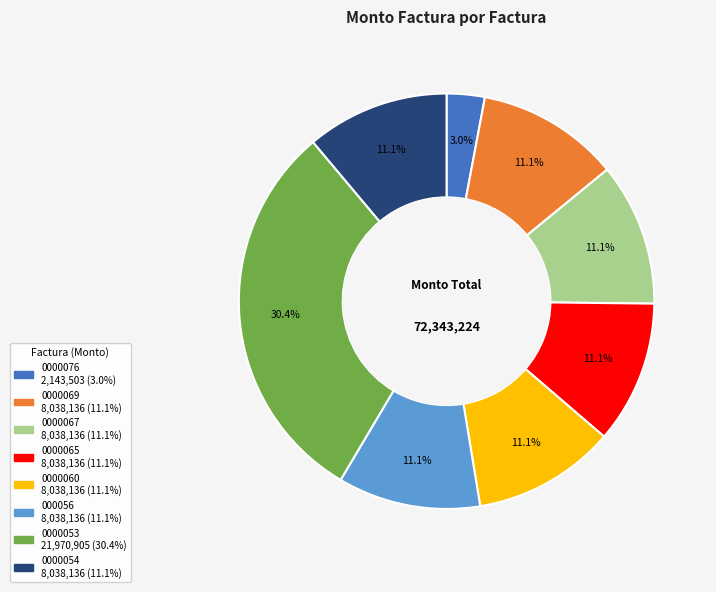

Is there a majority slice in this chart?

No